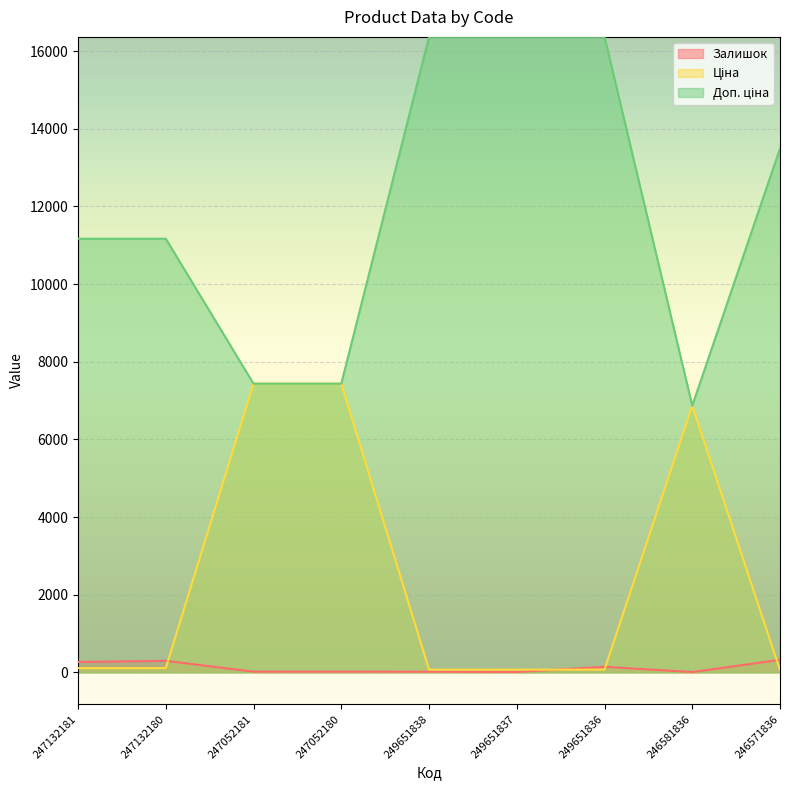

What is the value of the Доп. ціна point at the 9th from the left?

13493.2